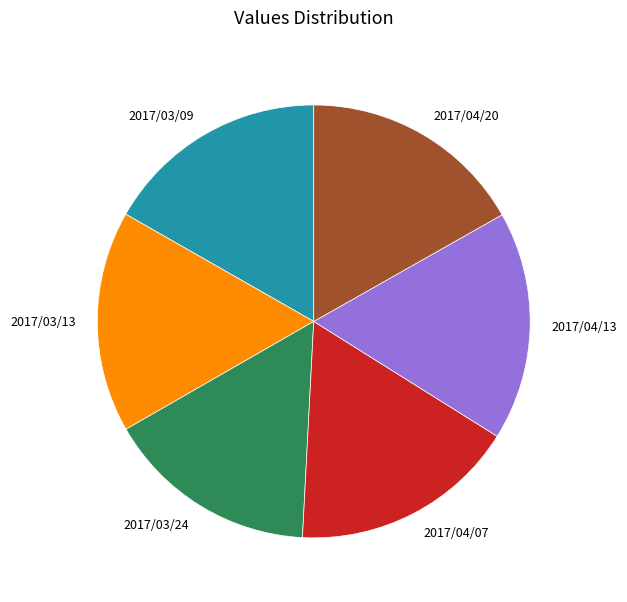

Is 2017/04/07 the majority of the pie?

No